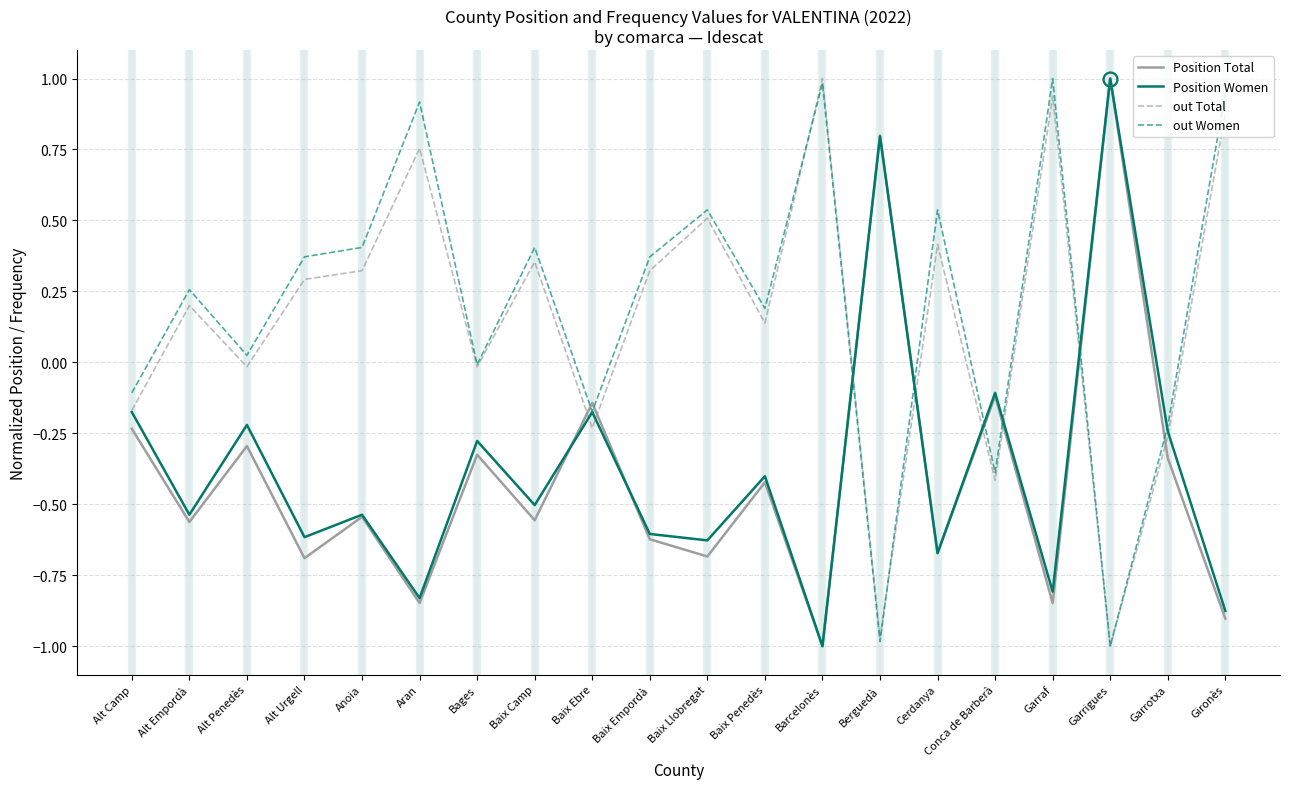

Is the value of out Total at Berguedà greater than the value of Position Total at Alt Camp?

No